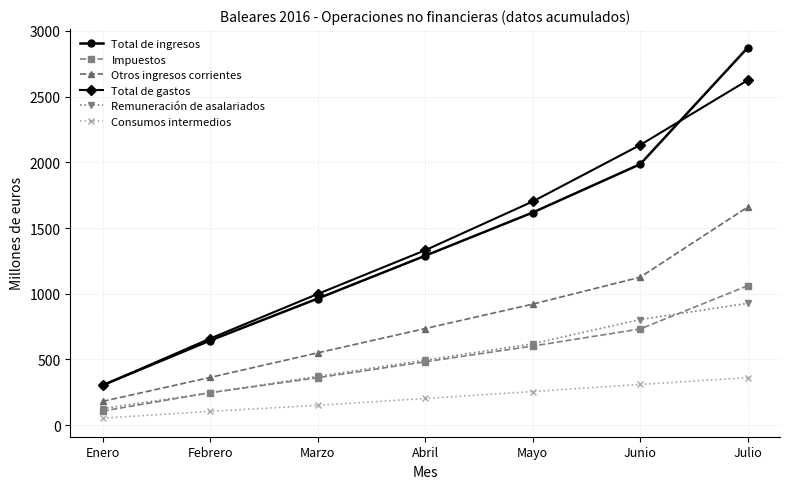

Which series changed the most between Enero and Mayo?

Total de gastos